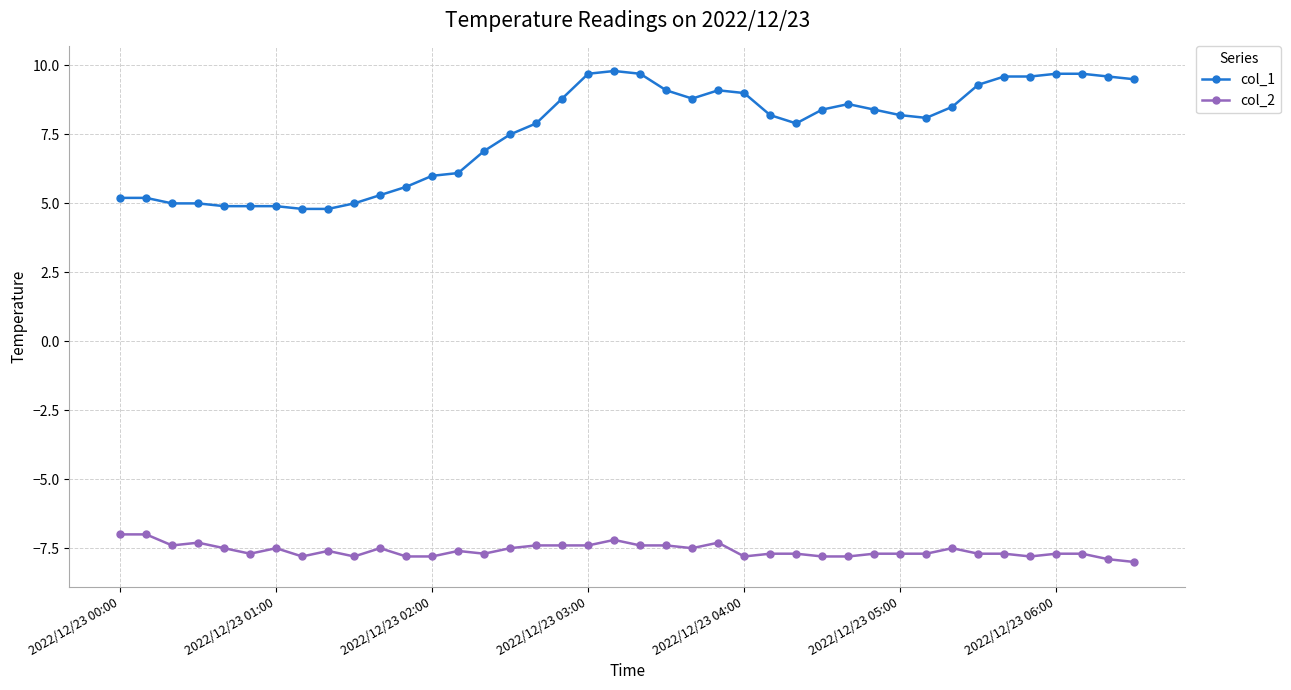

What is the value of the col_1 point at the 2nd from the left?

5.2